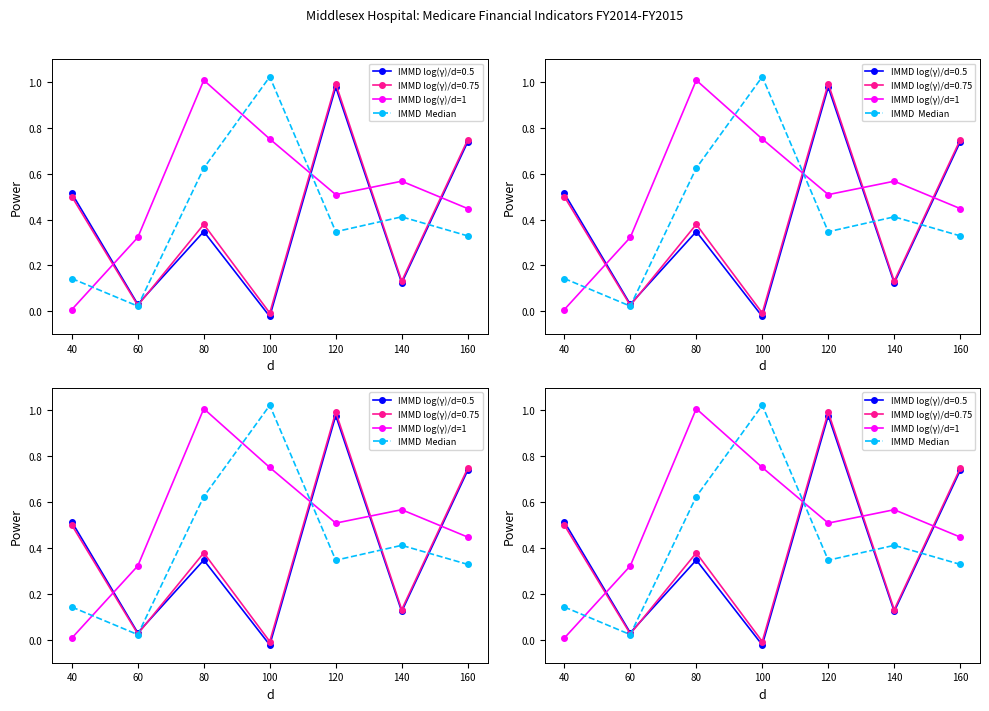

True or false: IMMD  Median has more than 1 points higher than both neighbors.

True